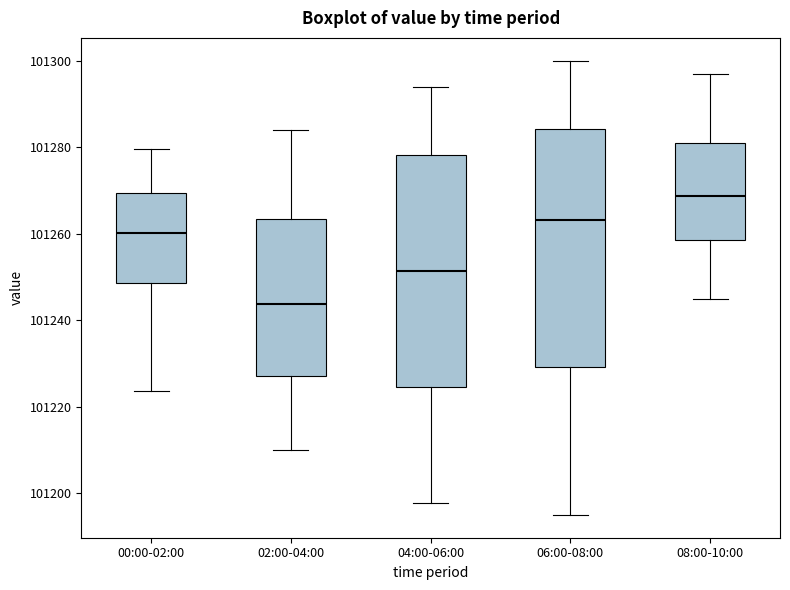

Reading left to right, transcribe this box plot: for each box, give where its median line is, the range the box spans, and where its two whiskers end, as read against the y-axis. The values are not printed on the chart, so give them approximately, as read against the axis.

00:00-02:00: median 101260, box 101248 to 101270, whiskers 101224 to 101280
02:00-04:00: median 101244, box 101228 to 101264, whiskers 101210 to 101284
04:00-06:00: median 101252, box 101224 to 101278, whiskers 101198 to 101294
06:00-08:00: median 101264, box 101230 to 101284, whiskers 101196 to 101300
08:00-10:00: median 101268, box 101258 to 101282, whiskers 101246 to 101298